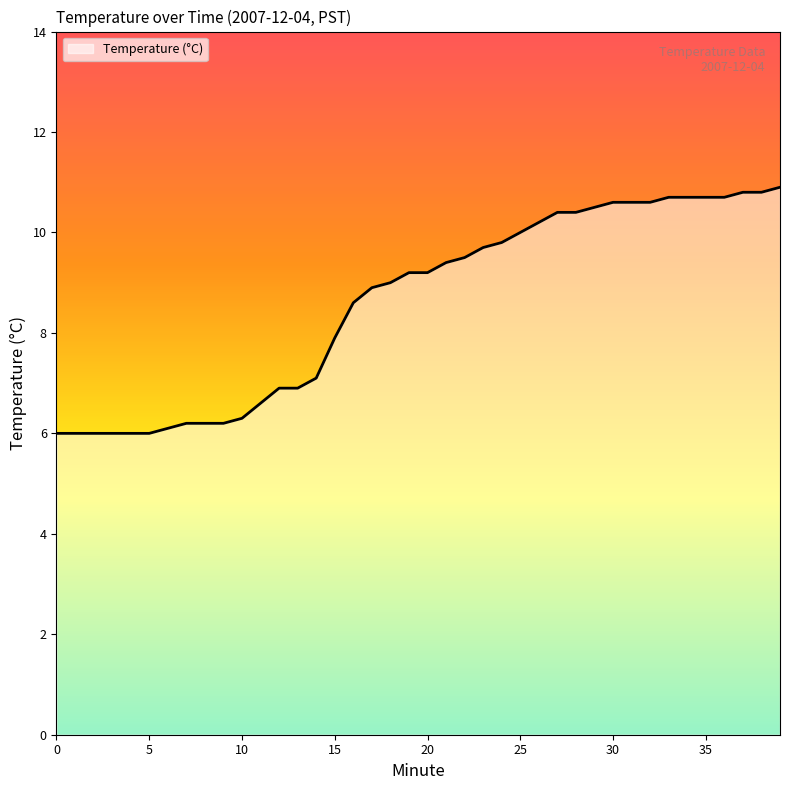

What is the maximum value shown in the chart?

10.9